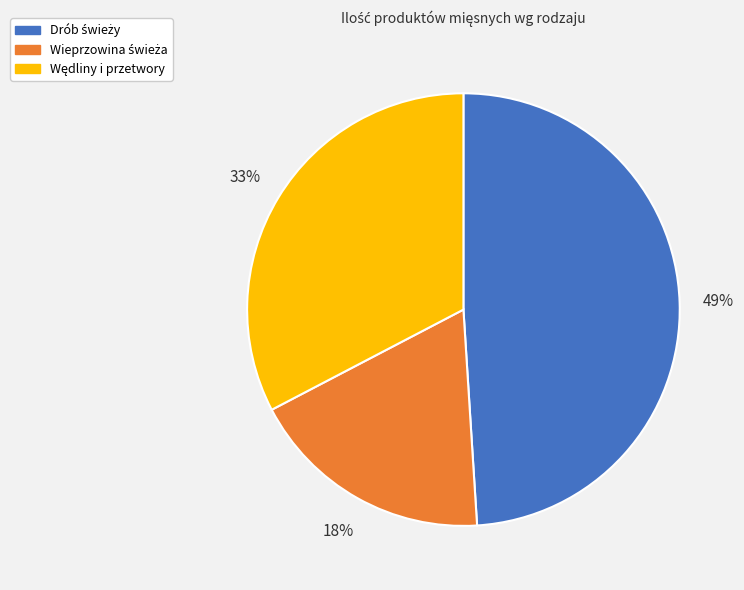

To the nearest percent, what is the average slice percentage?

33%